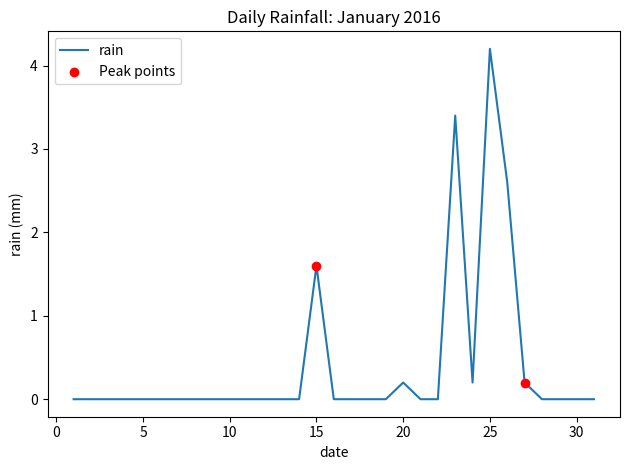

What is the maximum value shown in the chart?

4.2